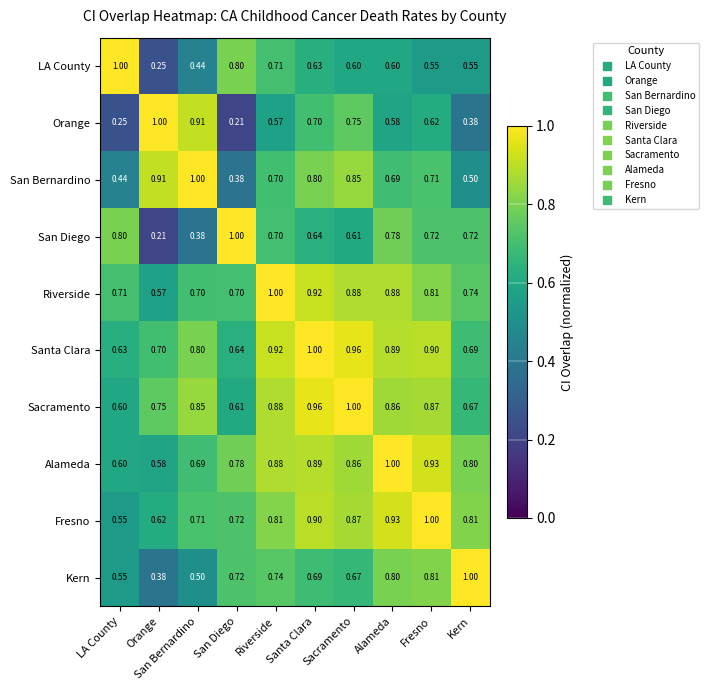

At which label is Santa Clara closest to 0?

LA County